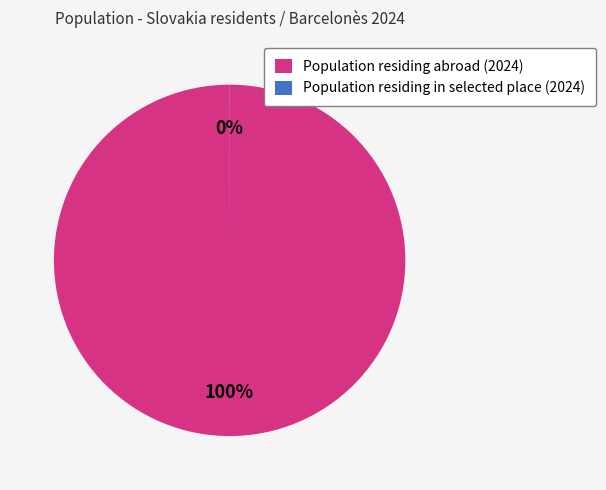

To the nearest percent, what percentage of the pie is Population residing abroad (2024)?

100%